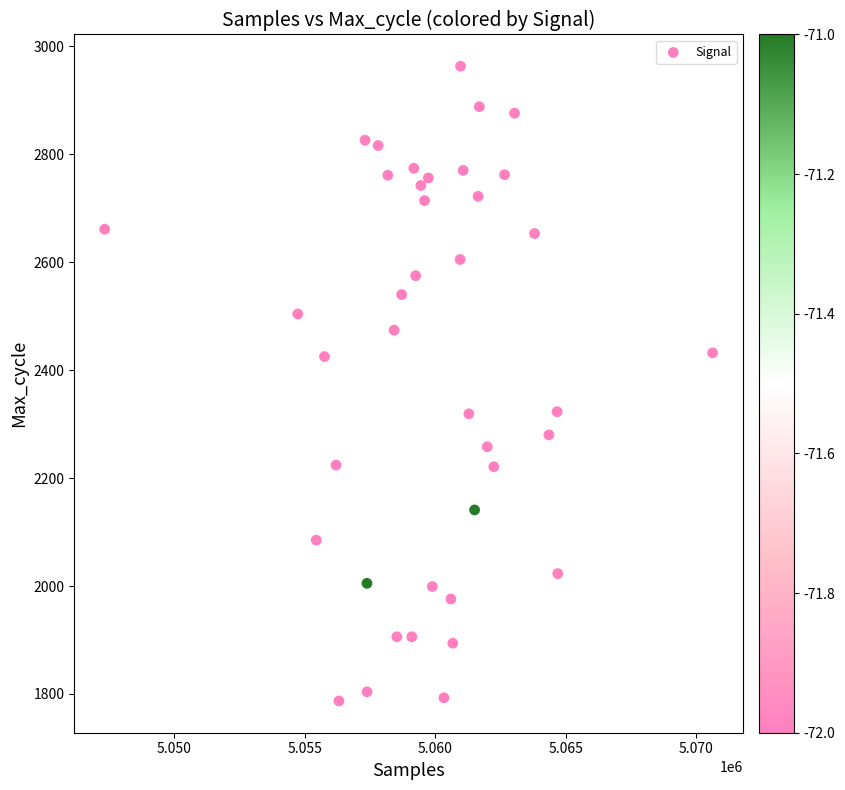

What is the range of Y values (max minus min)?

1176